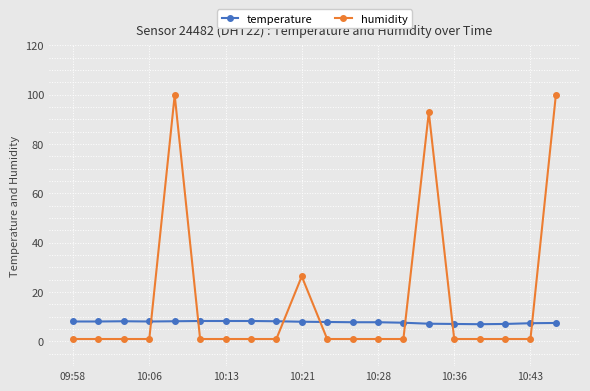

True or false: humidity and temperature cross at least once.

True